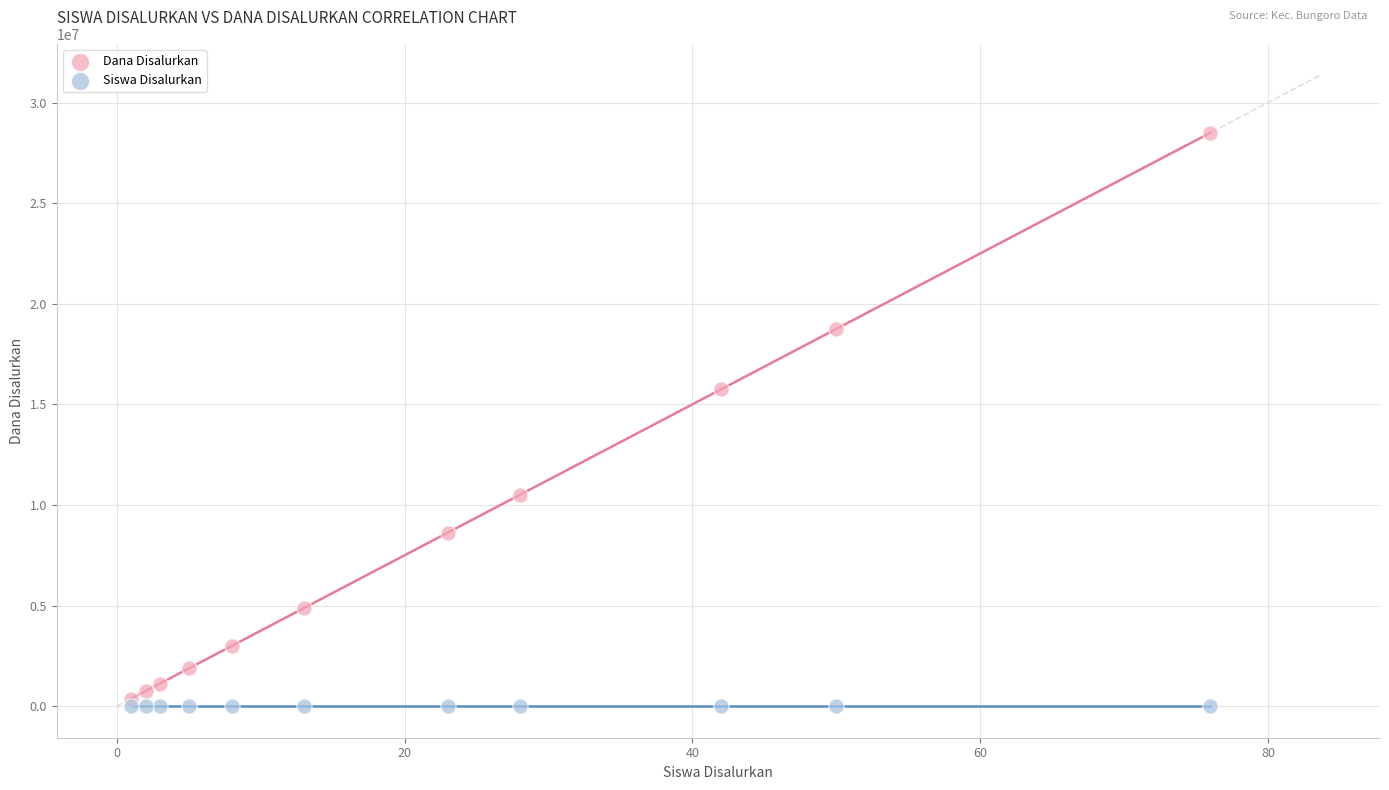

Across all data points, what is the range of X values (max minus min)?

75